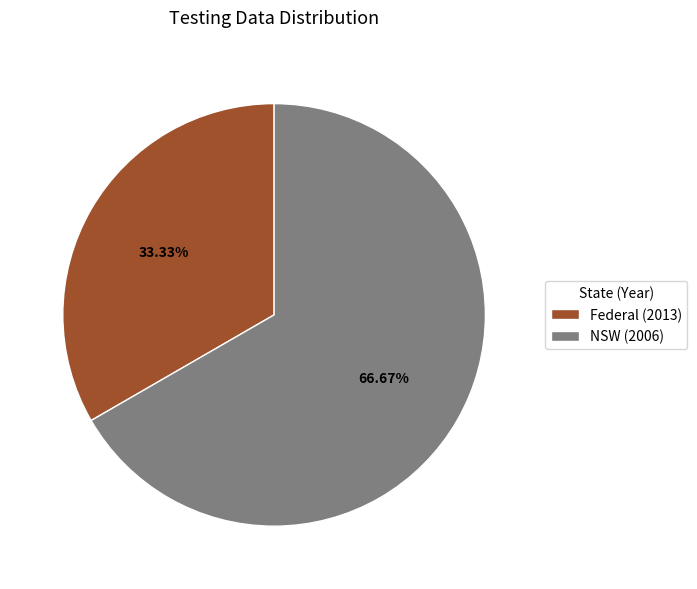

What is the smallest slice in the pie chart?

Federal (2013)